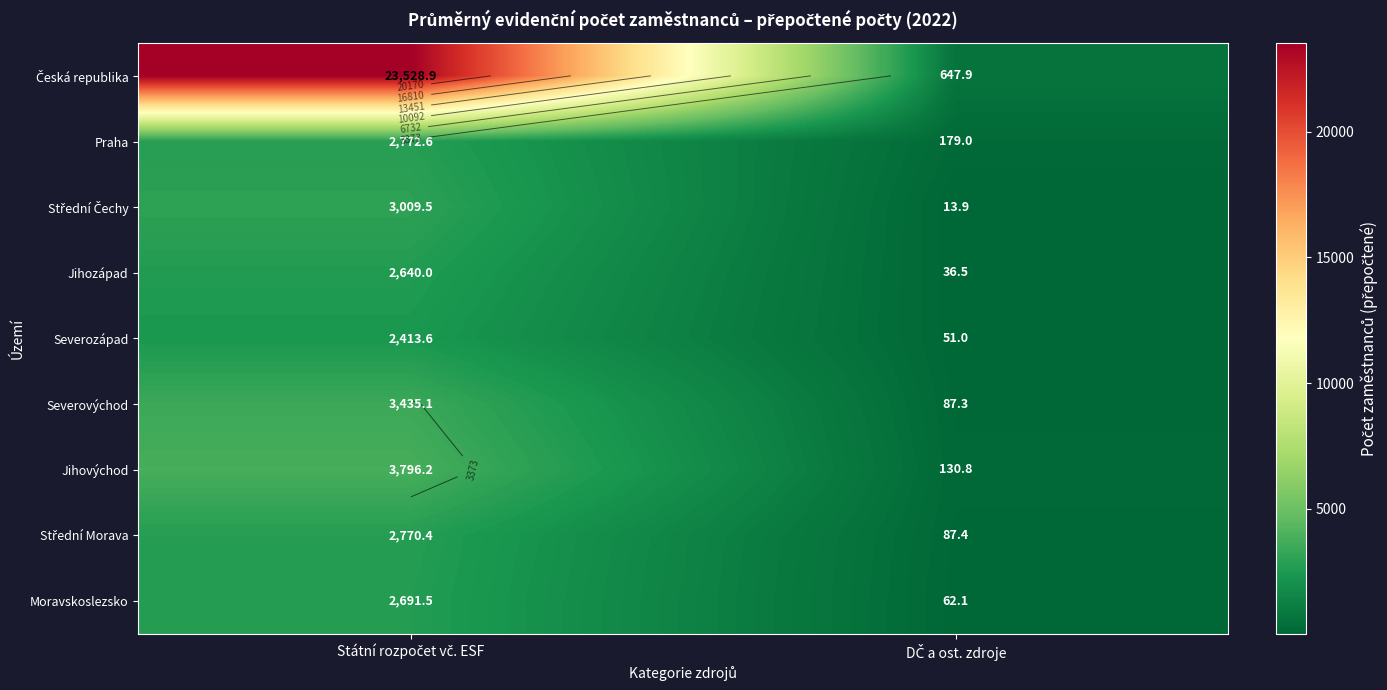

What is the approximate value of Střední Čechy at DČ a ost. zdroje?

13.9